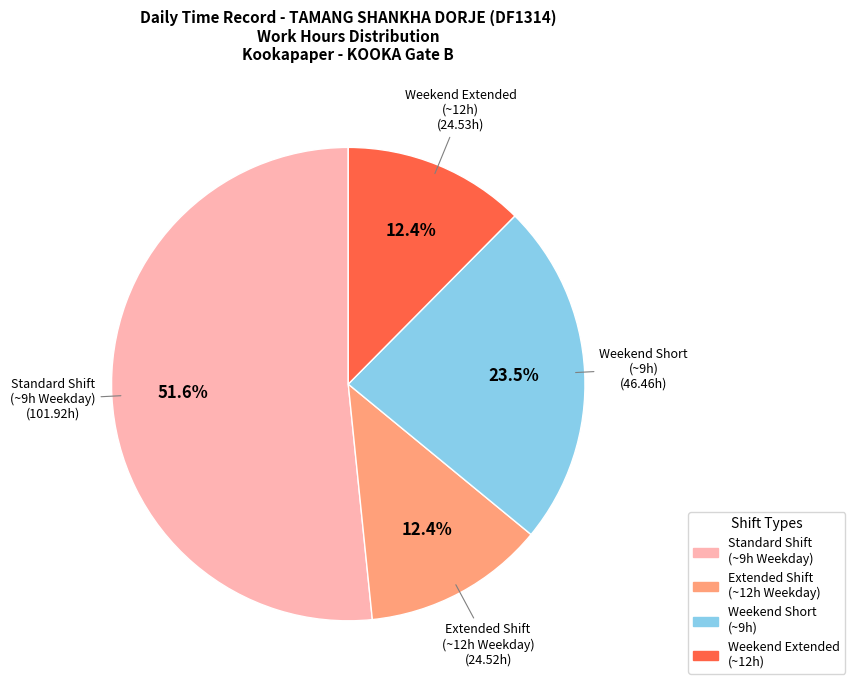

How many segments does this pie chart have?

4